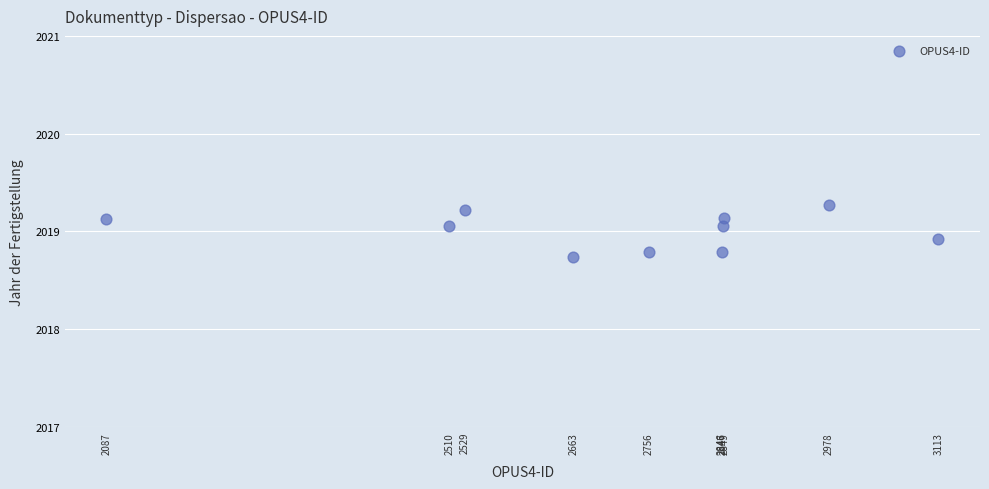

What is the average X value?

2717.8